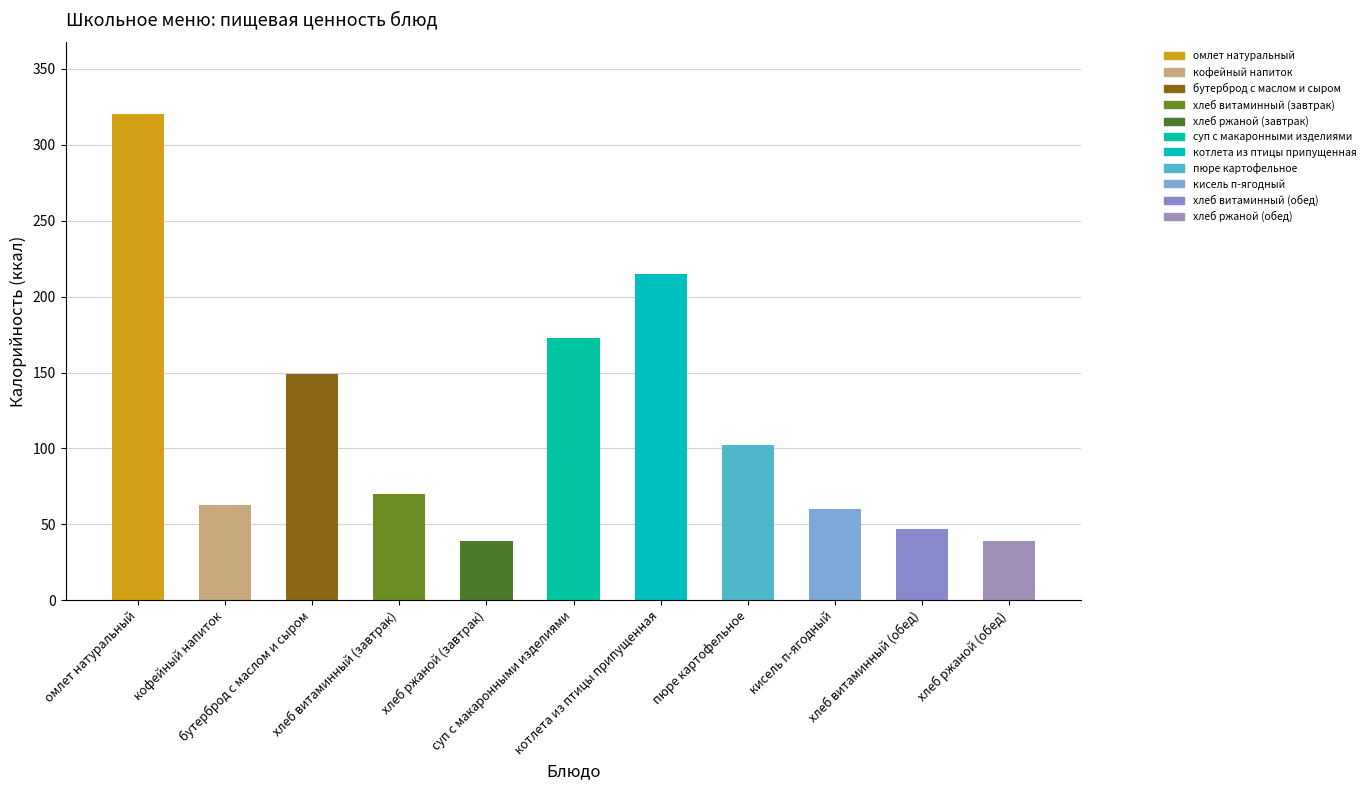

Which series has the largest range (max minus min)?

Калорийность